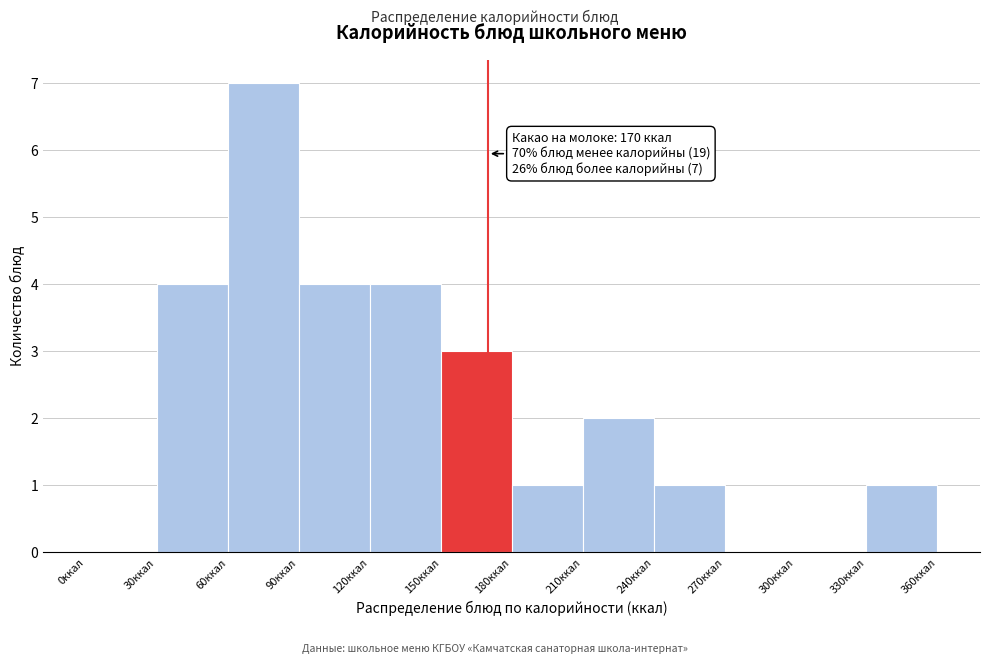

Which range on the x-axis has the tallest bar?

60 to 90